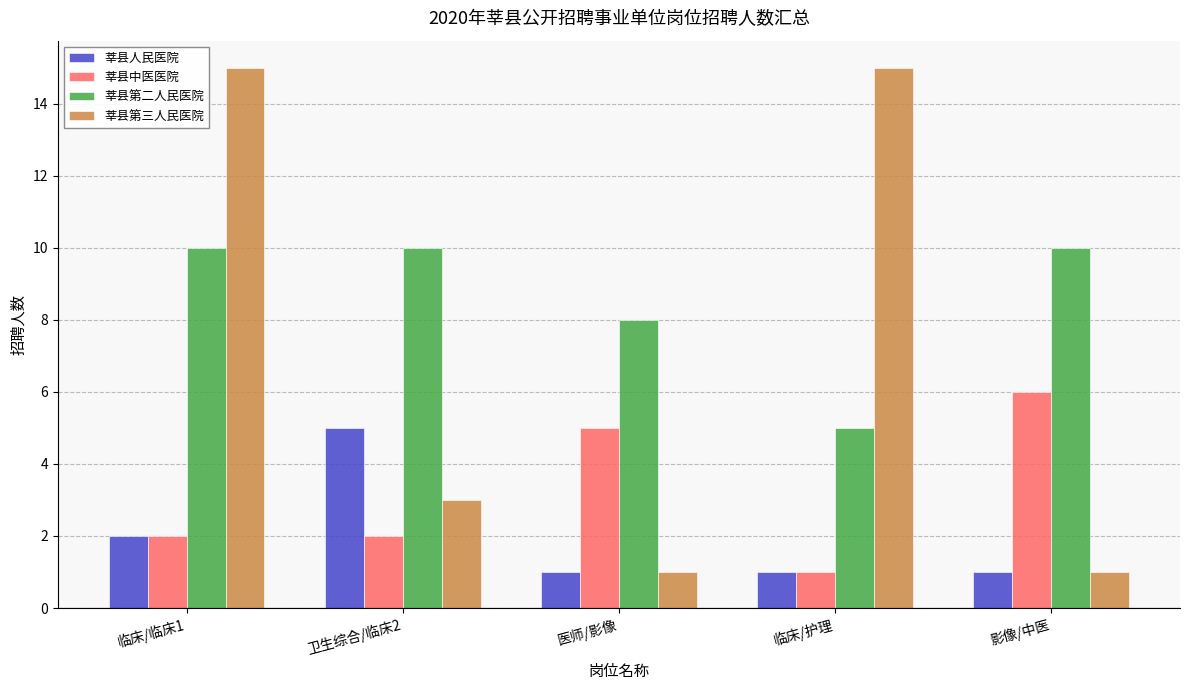

What is the difference between the second highest and minimum values in the 莘县人民医院 series?

1